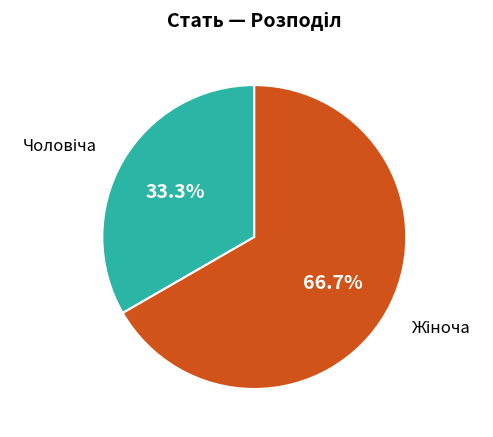

Is there any slice that represents more than half of the pie?

Yes